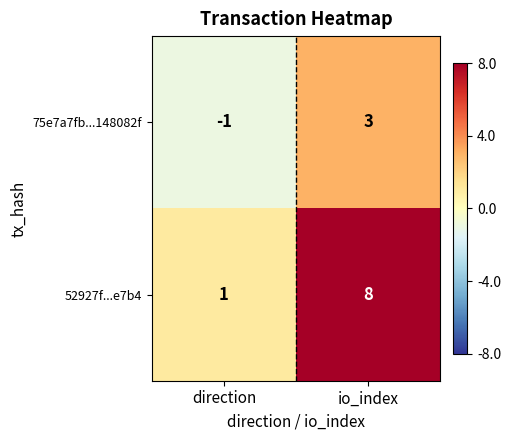

What is the sum of all 52927f...e7b4 values?

9